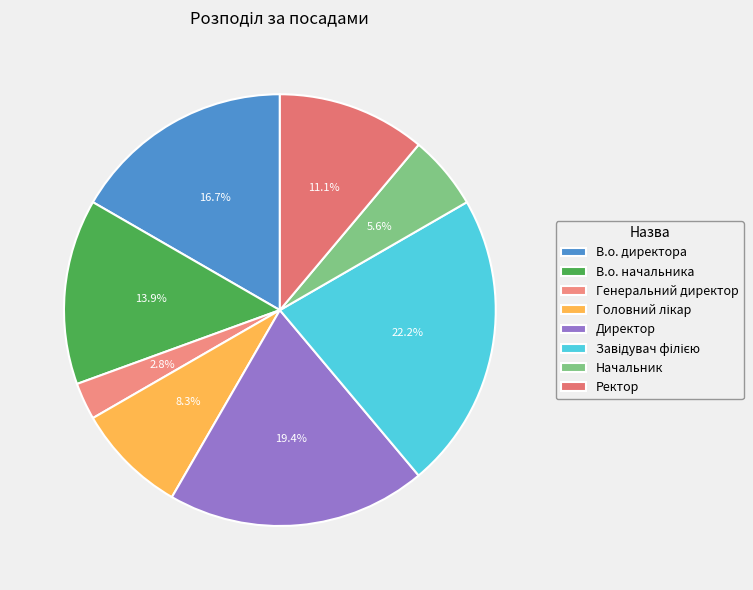

Count the number of slices in the pie.

8